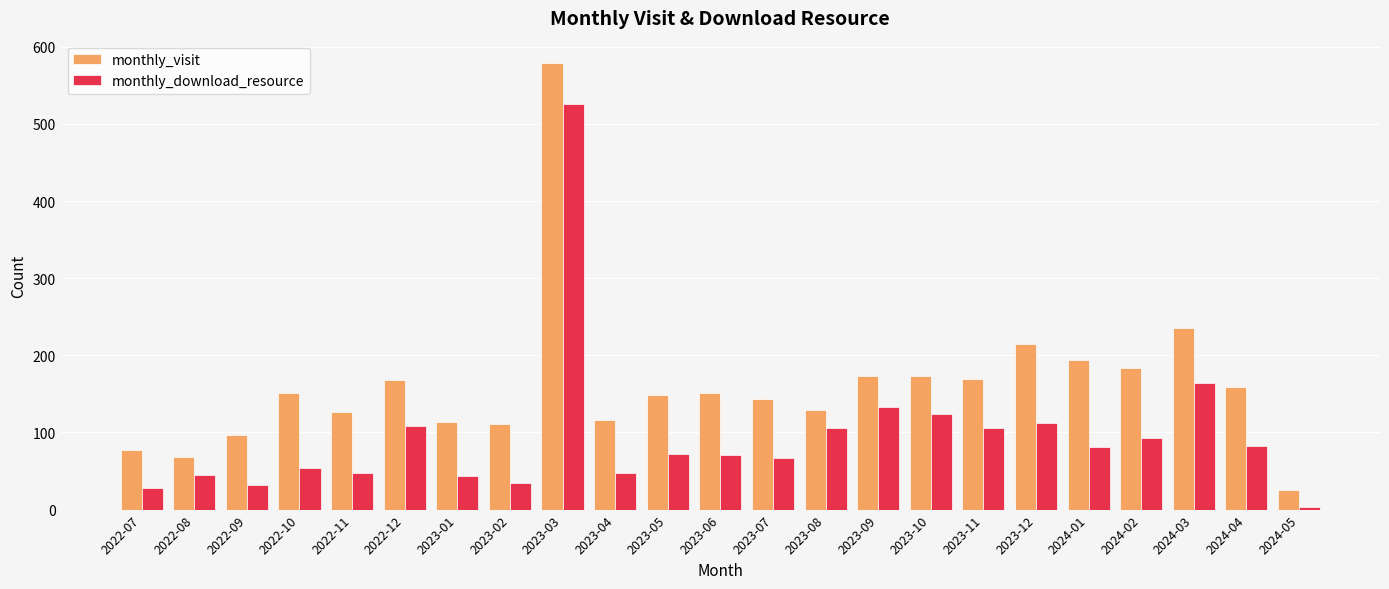

Which series changed the most between 2022-11 and 2023-07?

monthly_download_resource